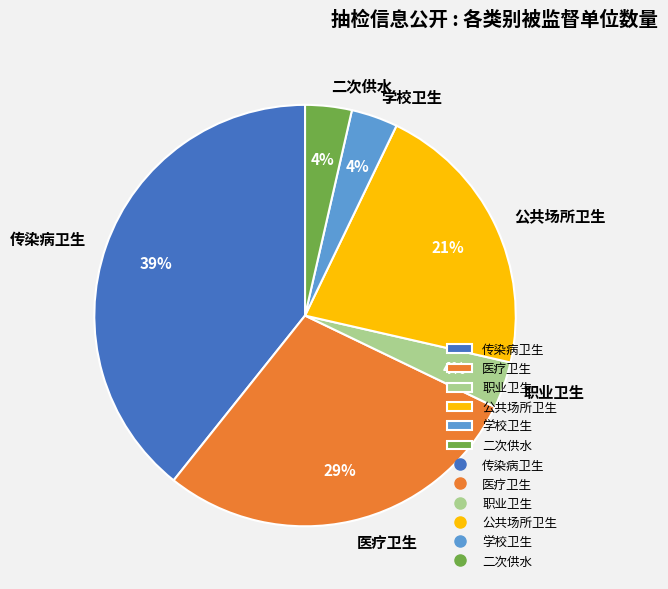

To the nearest percent, what is the average slice percentage?

17%